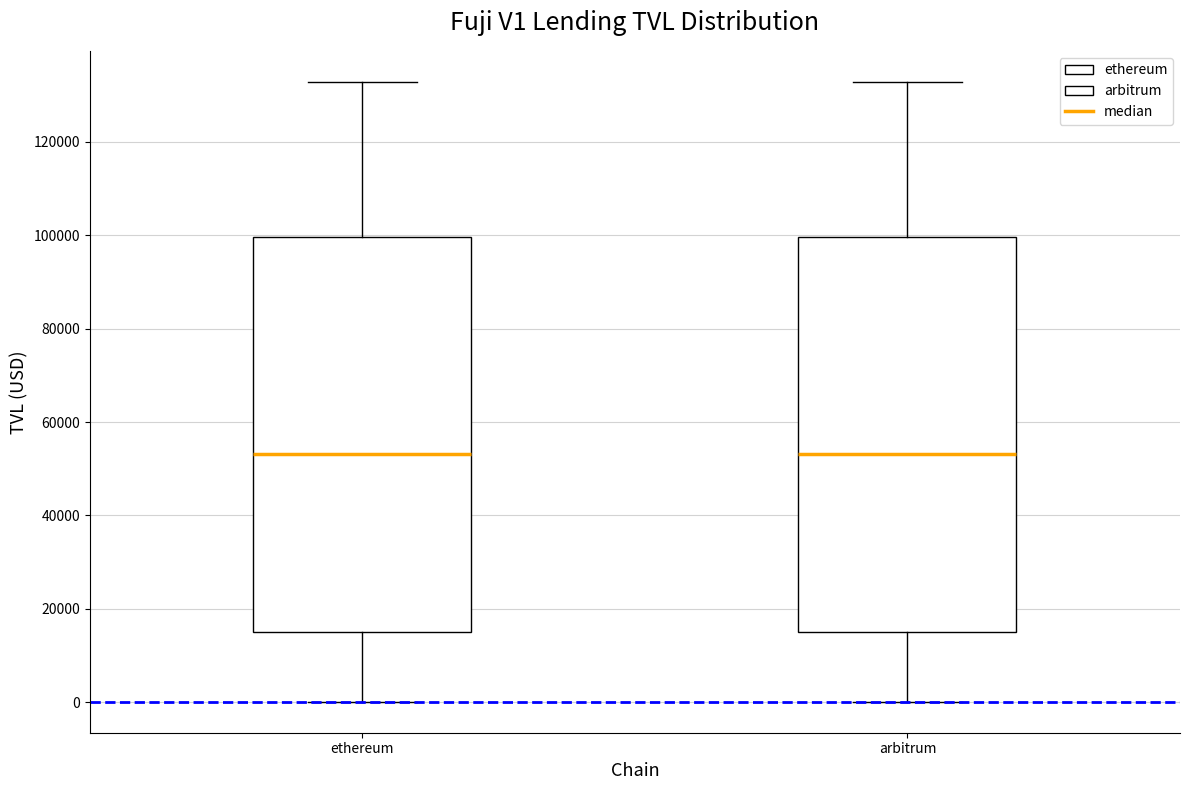

Reading left to right, transcribe this box plot: for each box, give where its median line is, the range the box spans, and where its two whiskers end, as read against the y-axis. The values are not printed on the chart, so give them approximately, as read against the axis.

ethereum: median 54000, box 16000 to 100000, whiskers 0 to 132000
arbitrum: median 54000, box 16000 to 100000, whiskers 0 to 132000